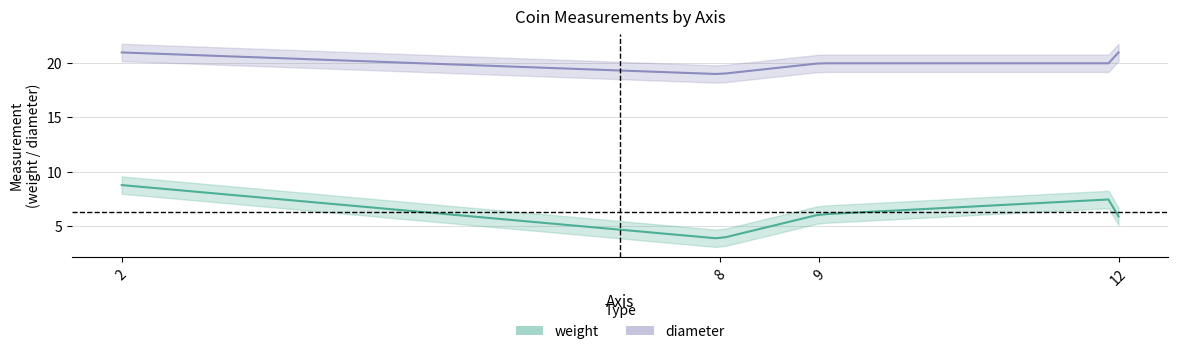

Which label corresponds to the smallest value in the chart?

8